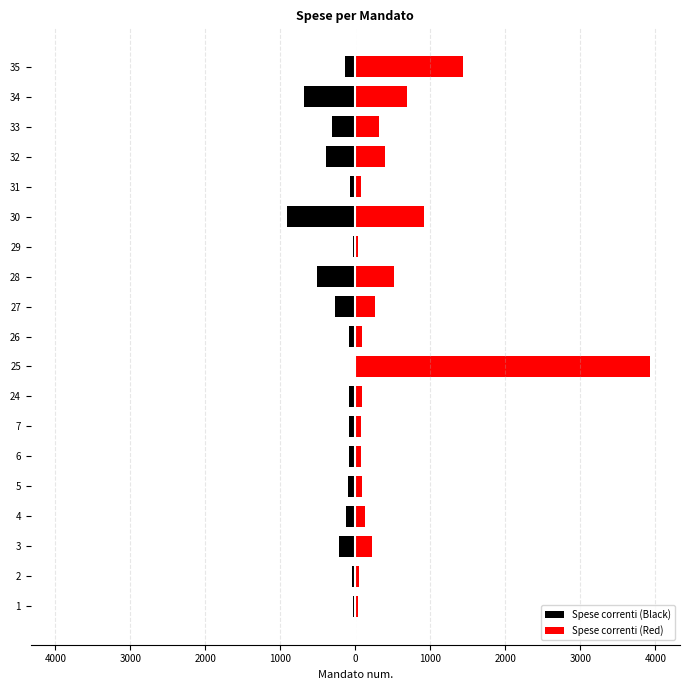

What is the difference between the maximum and minimum values in the Spese correnti (Black) series?

895.8